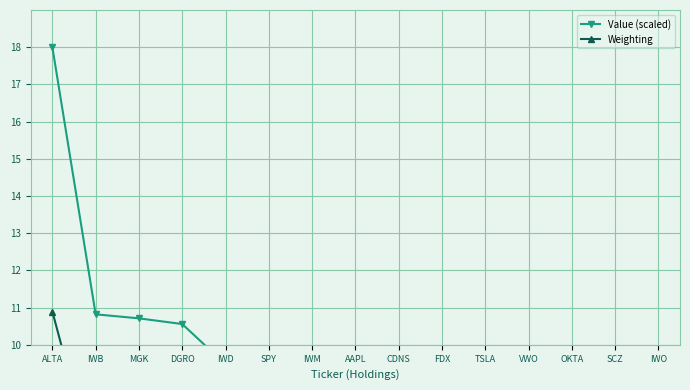

What is the sum of all Value (scaled) values?

110.8